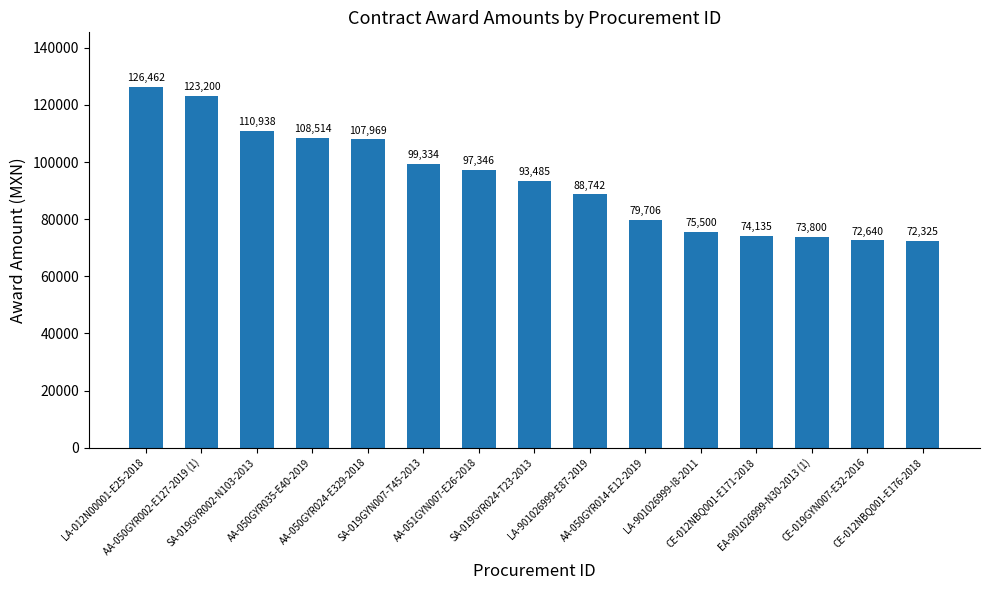

Is it true that the value at AA-051GYN007-E26-2018 is 37214.3?

False